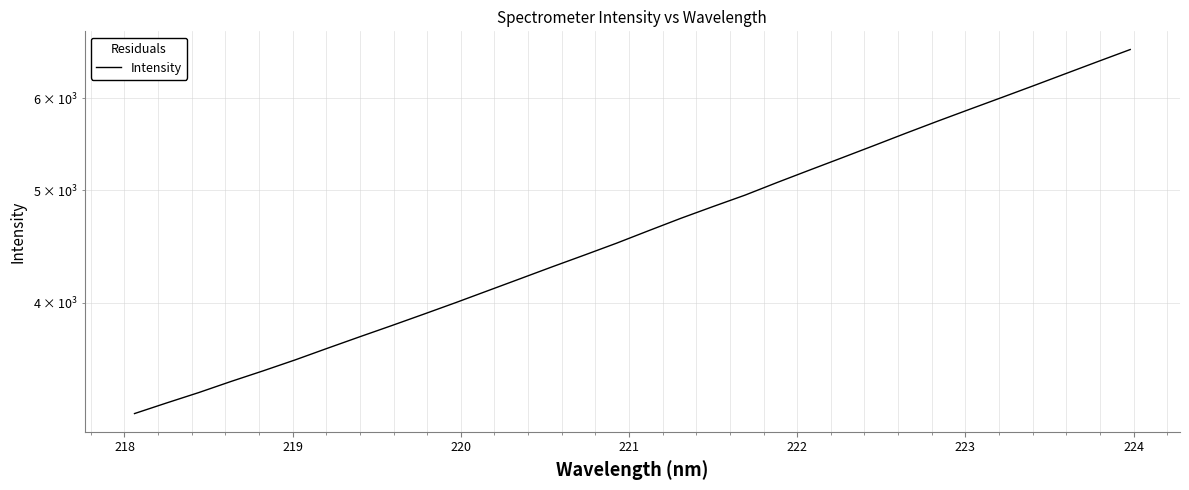

Reading left to right, extract all data points from this chart.

3212.2	3280.6	3348.9	3423.2	3496.1	3573.1	3656.2	3740.0	3824.3	3912.2	4003.2	4098.9	4196.8	4297.5	4398.4	4503.2	4616.4	4730.7	4842.0	4953.3	5078.9	5204.2	5331.3	5462.6	5598.8	5735.5	5872.5	6011.5	6154.9	6303.8	6456.1	6610.5